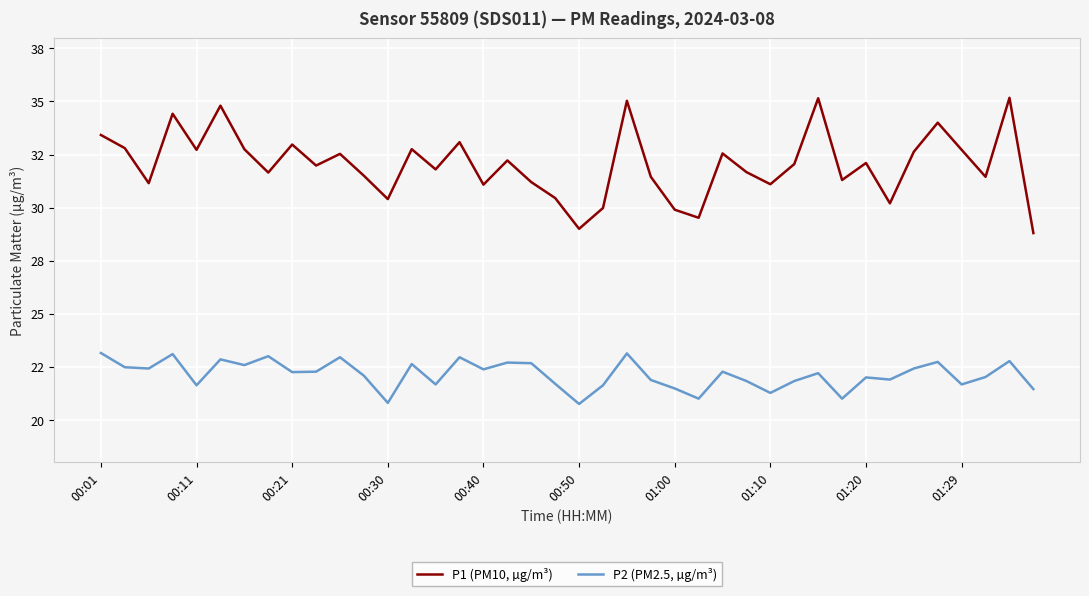

What are all the series names shown in the legend?

P1 (PM10, µg/m³), P2 (PM2.5, µg/m³)